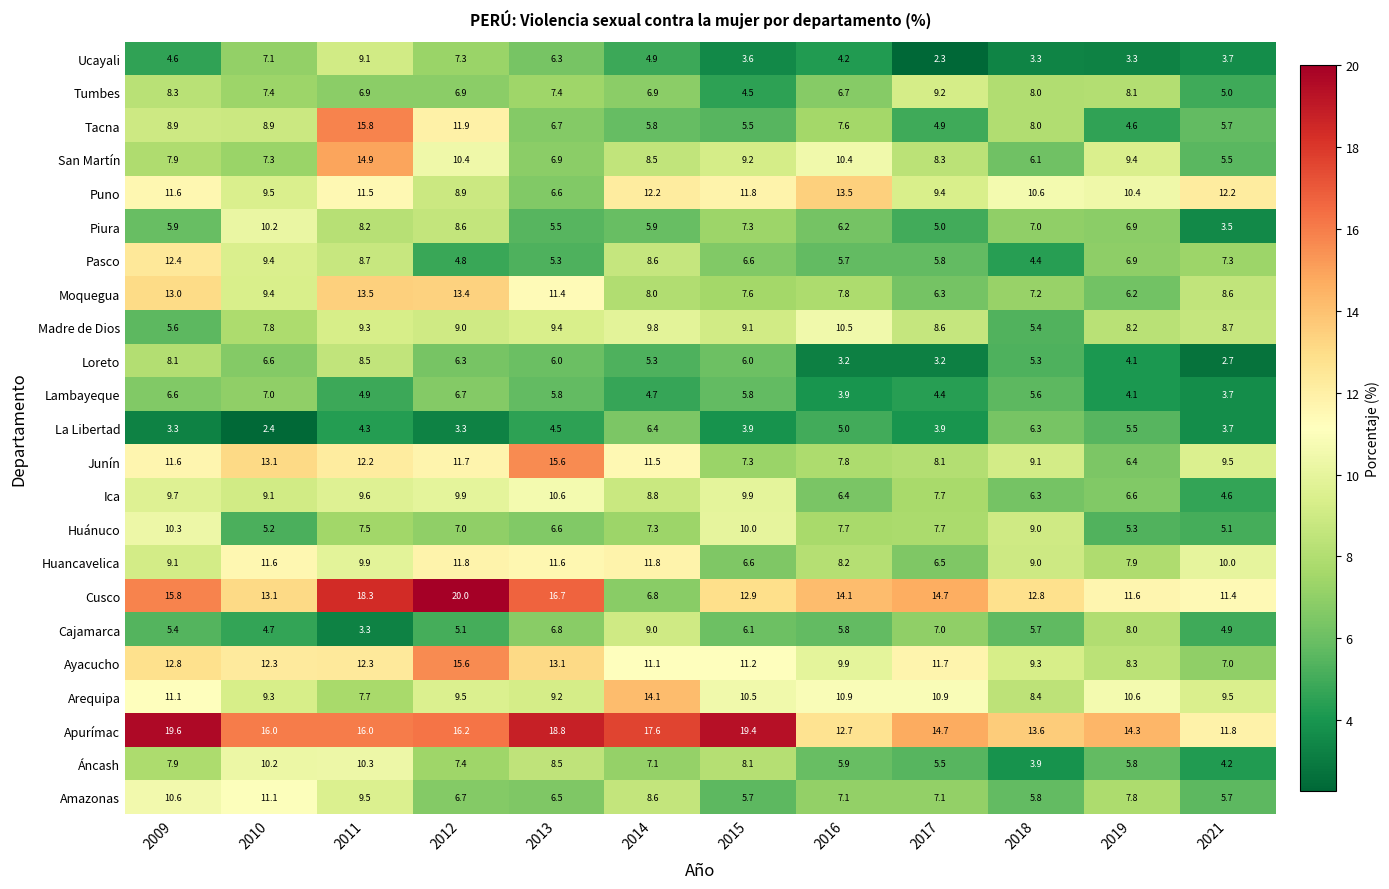

Read the Áncash value at 2019.

5.8